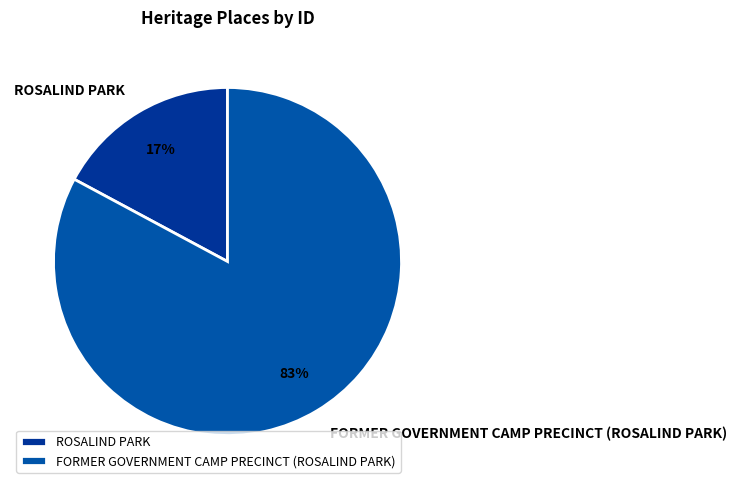

Rank the categories by value from highest to lowest.

FORMER GOVERNMENT CAMP PRECINCT (ROSALIND PARK), ROSALIND PARK